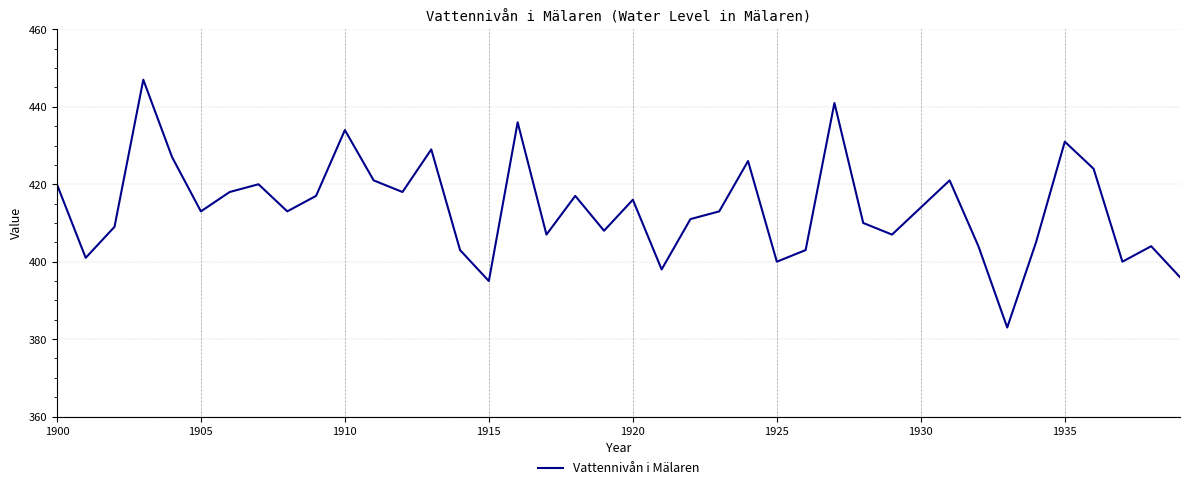

What is the maximum value shown in the chart?

447